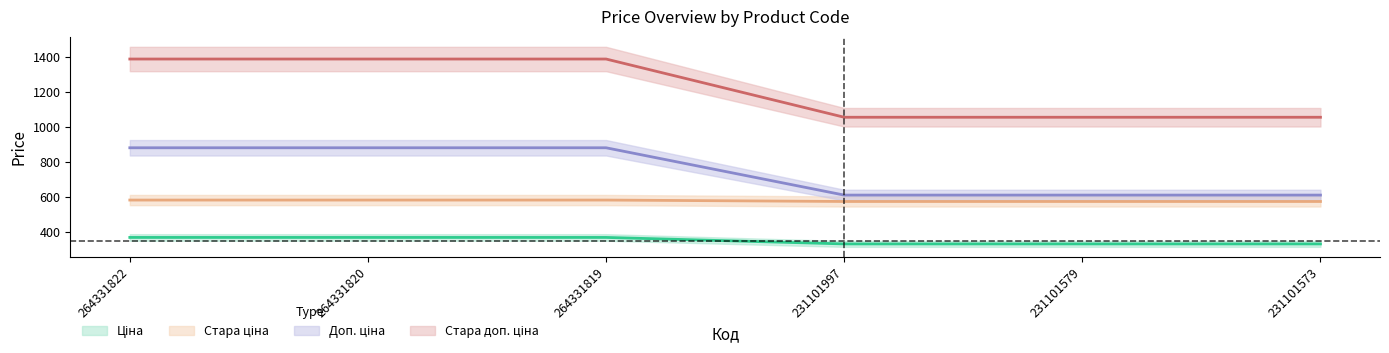

Rank the series by their maximum value, from highest to lowest.

Стара доп. ціна, Доп. ціна, Стара ціна, Ціна